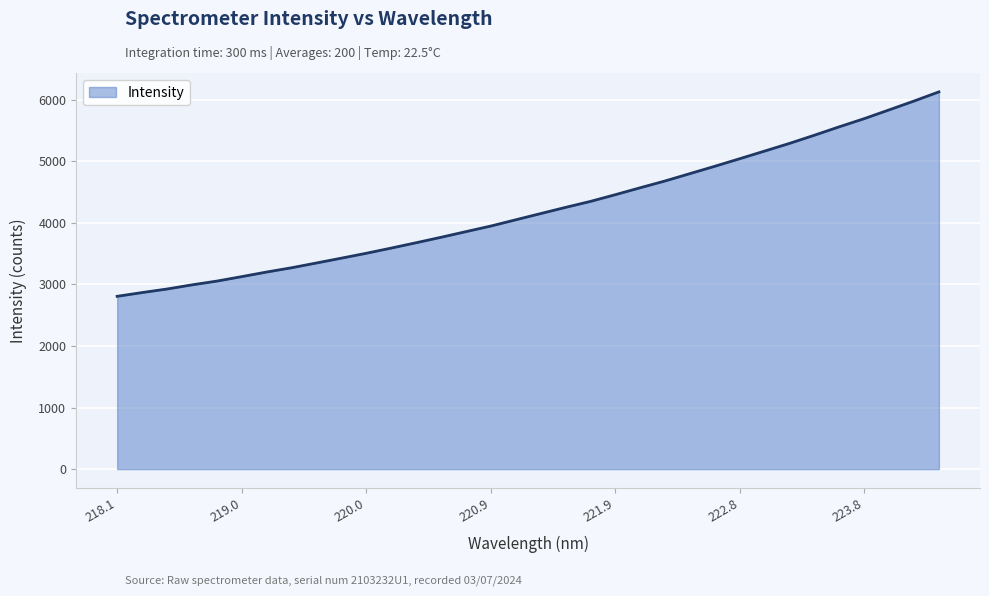

What is the difference between the maximum and minimum values?

3319.1